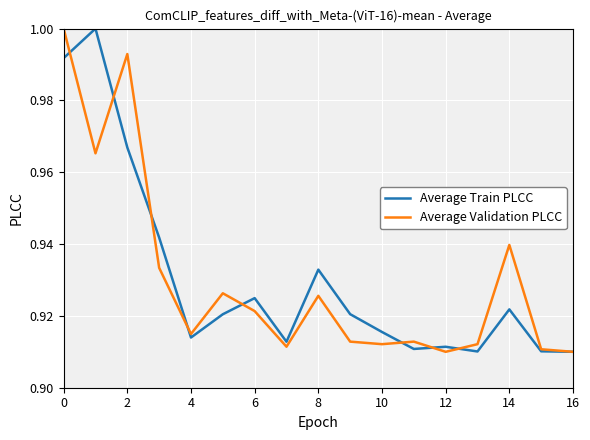

True or false: Average Train PLCC and Average Validation PLCC cross at least once.

True